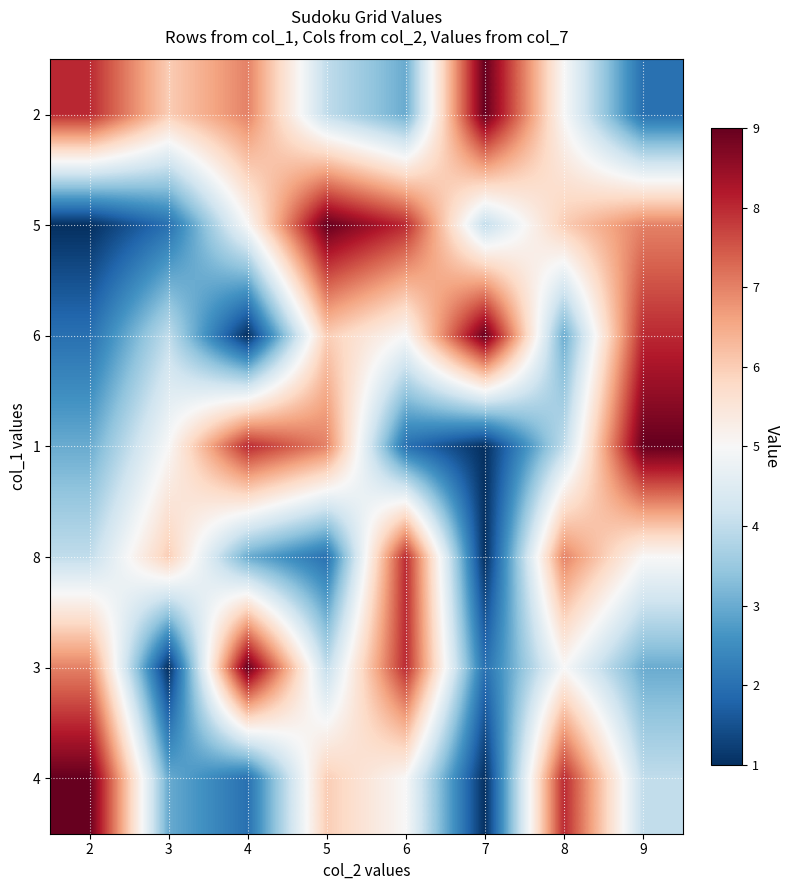

What is the total value across all series at 7?

27